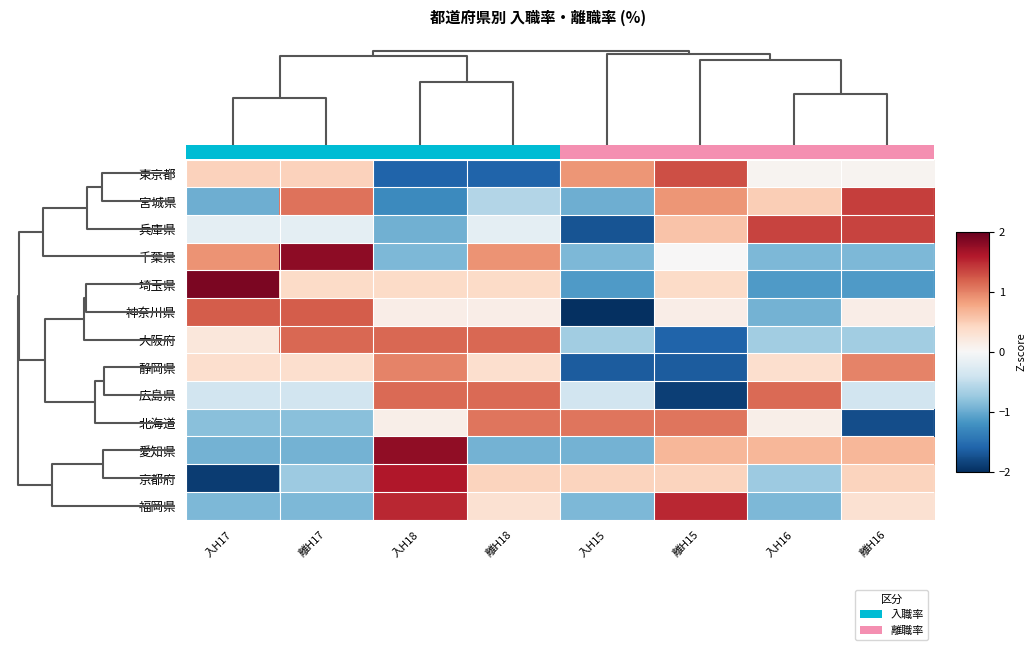

What is the difference between the 東京都 values at 入H17 and 入H16?

0.4